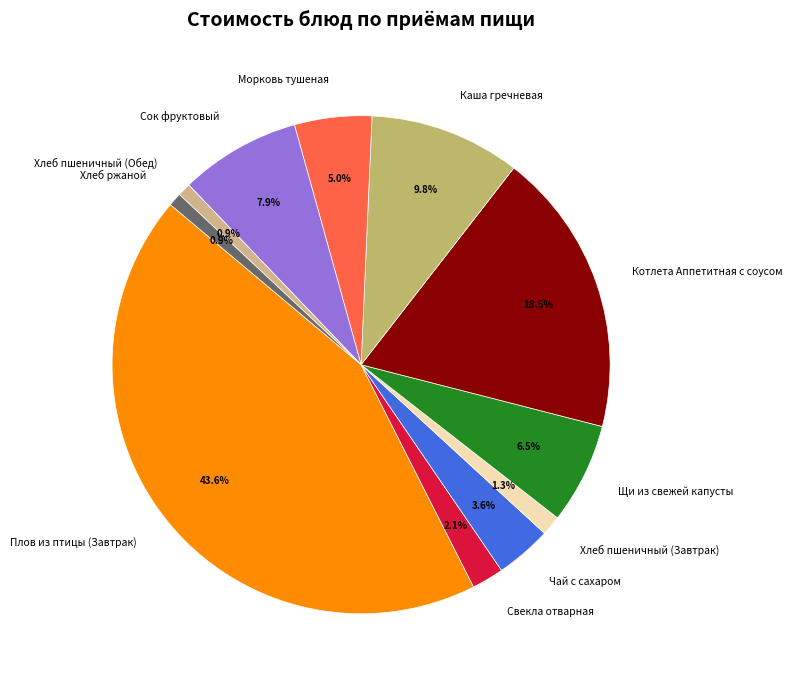

To the nearest percent, what percentage of the pie is Плов из птицы (Завтрак)?

44%